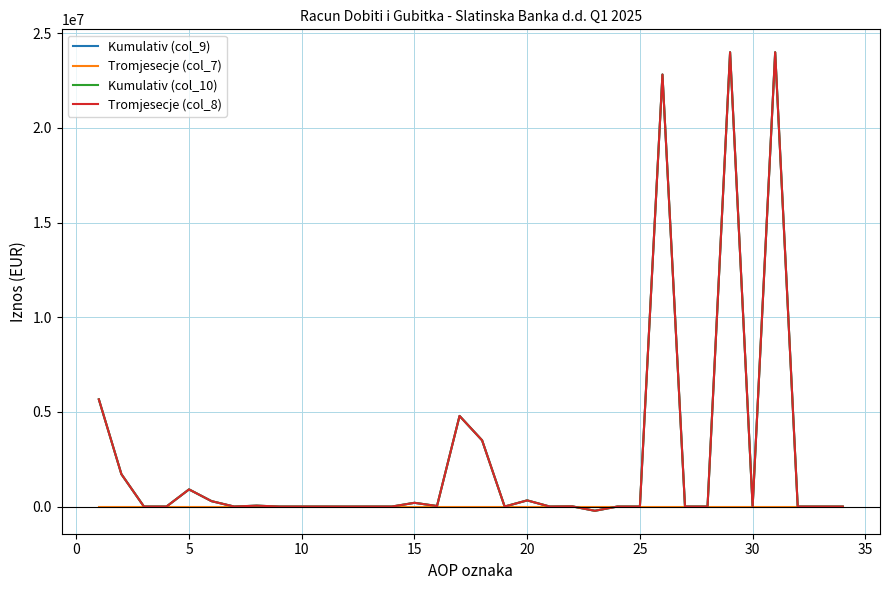

True or false: Kumulativ (col_9) and Tromjesecje (col_8) cross at least once.

False